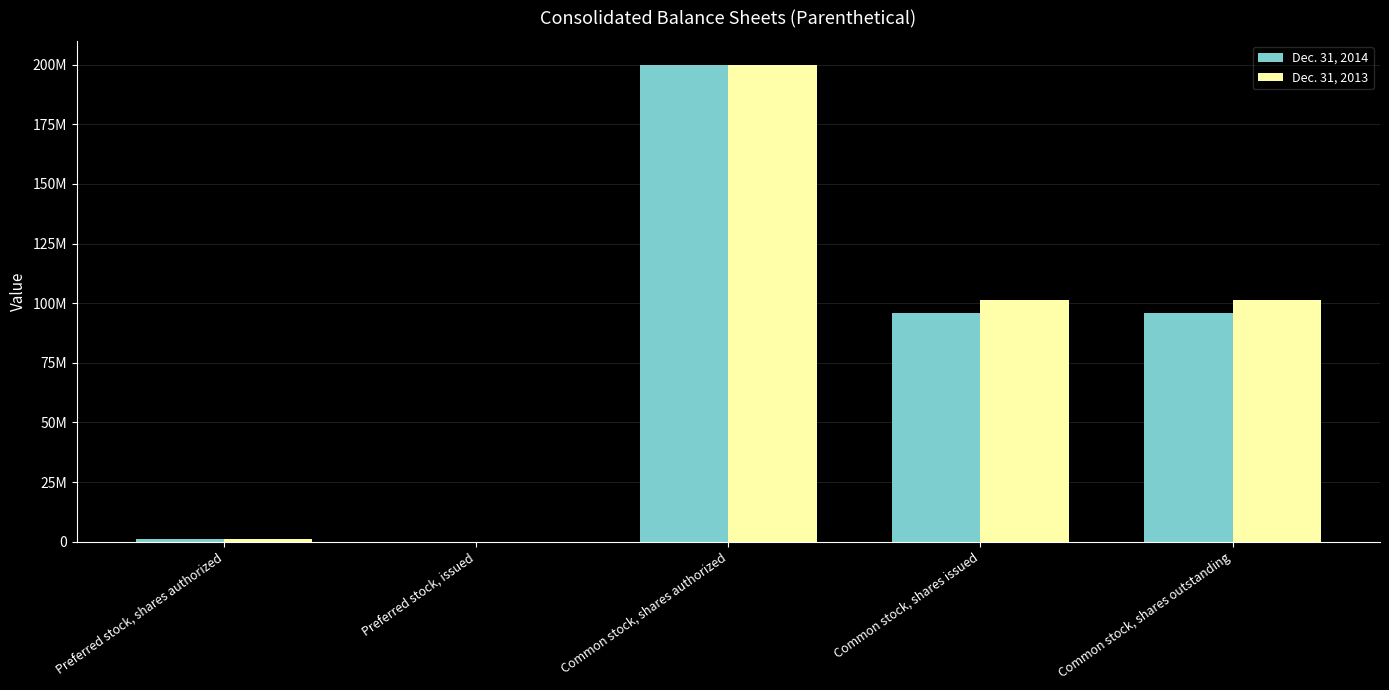

What is the sum of all Dec. 31, 2013 values?

403414000